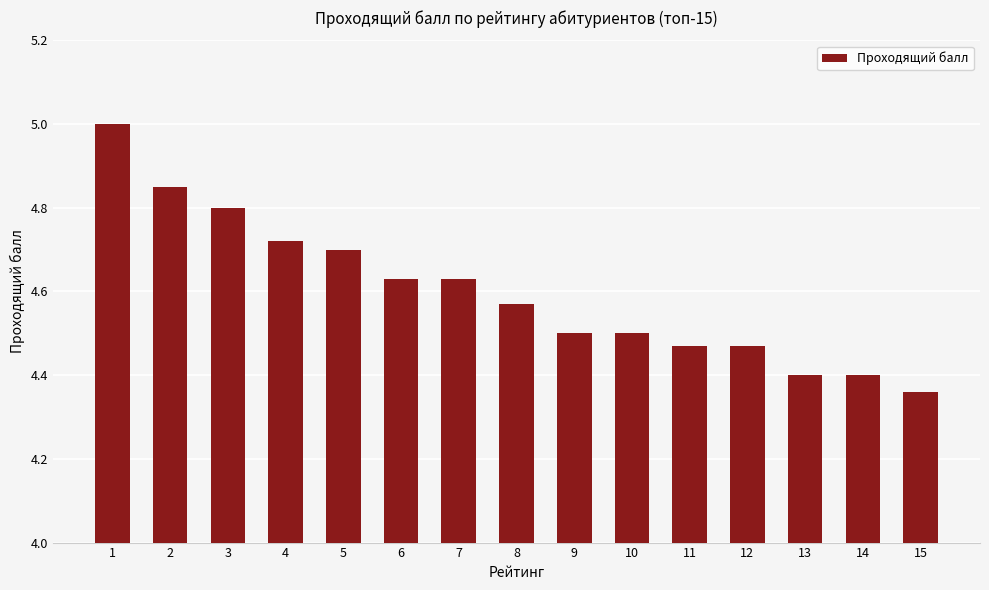

What is the difference between the maximum and minimum values?

0.6